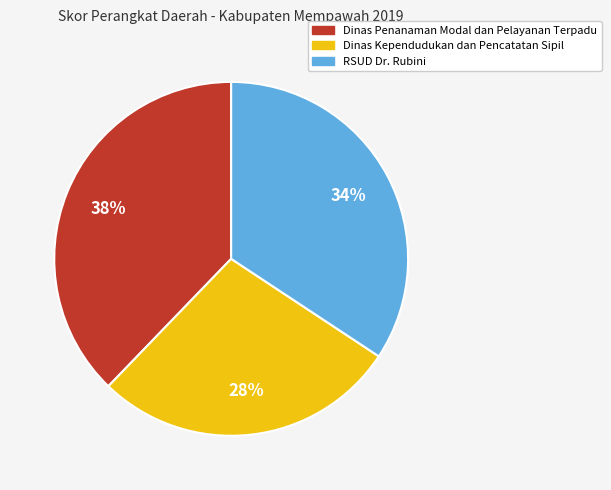

True or false: RSUD Dr. Rubini accounts for 40% of the total.

False